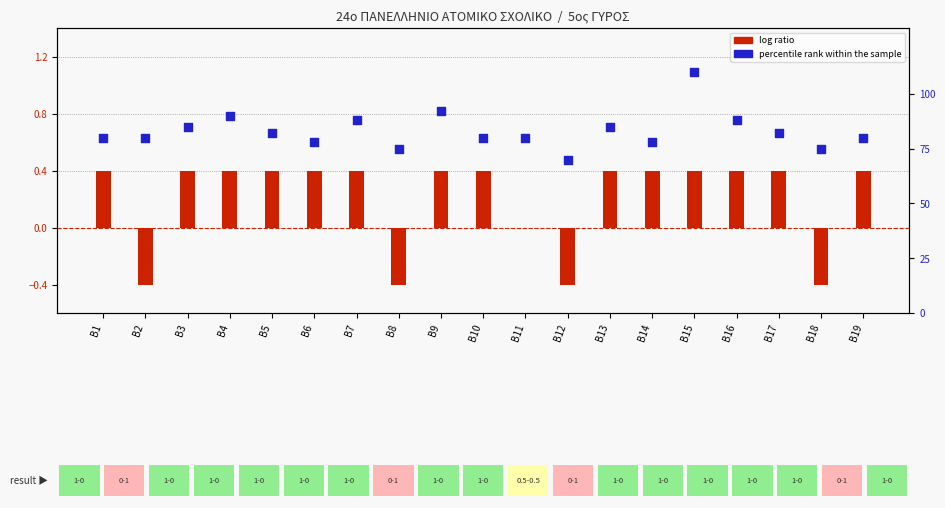

What are all the series names shown in the legend?

log ratio, percentile rank within the sample